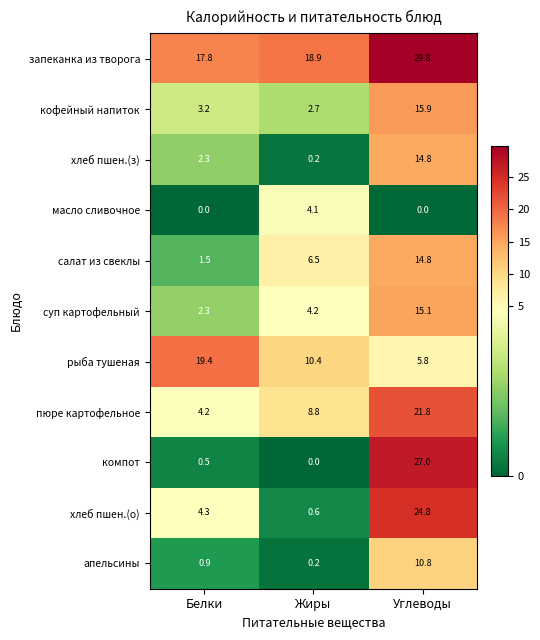

What is the difference between the highest and lowest values at Жиры?

18.9